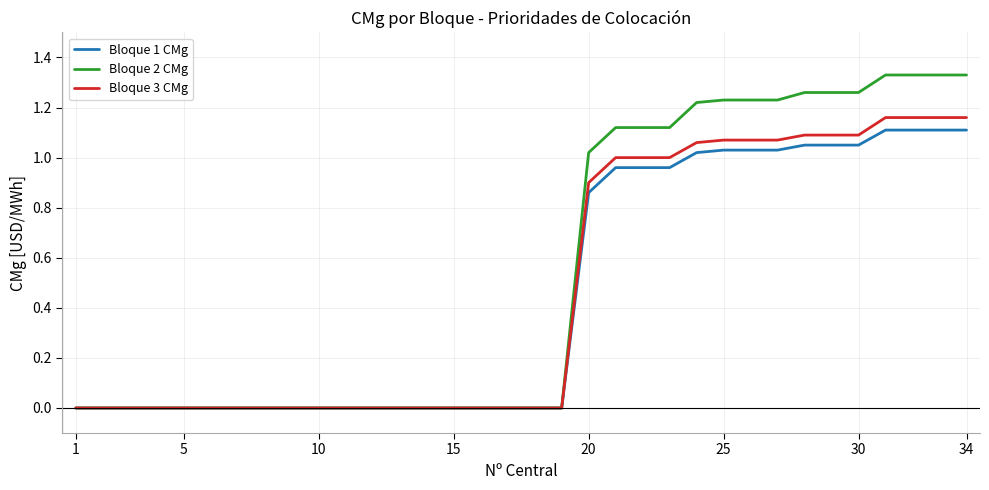

Which series has the widest spread of values?

Bloque 2 CMg